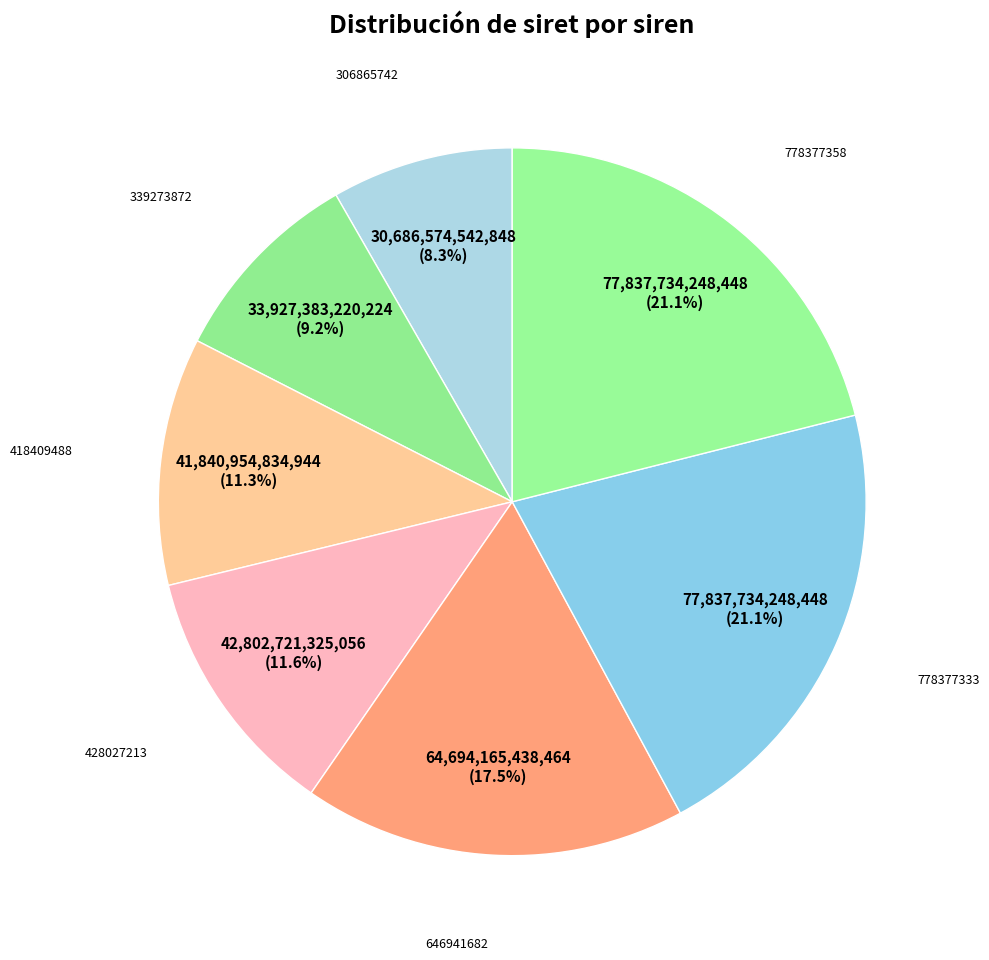

To the nearest percent, what is the difference between the largest and smallest slice percentages?

13%